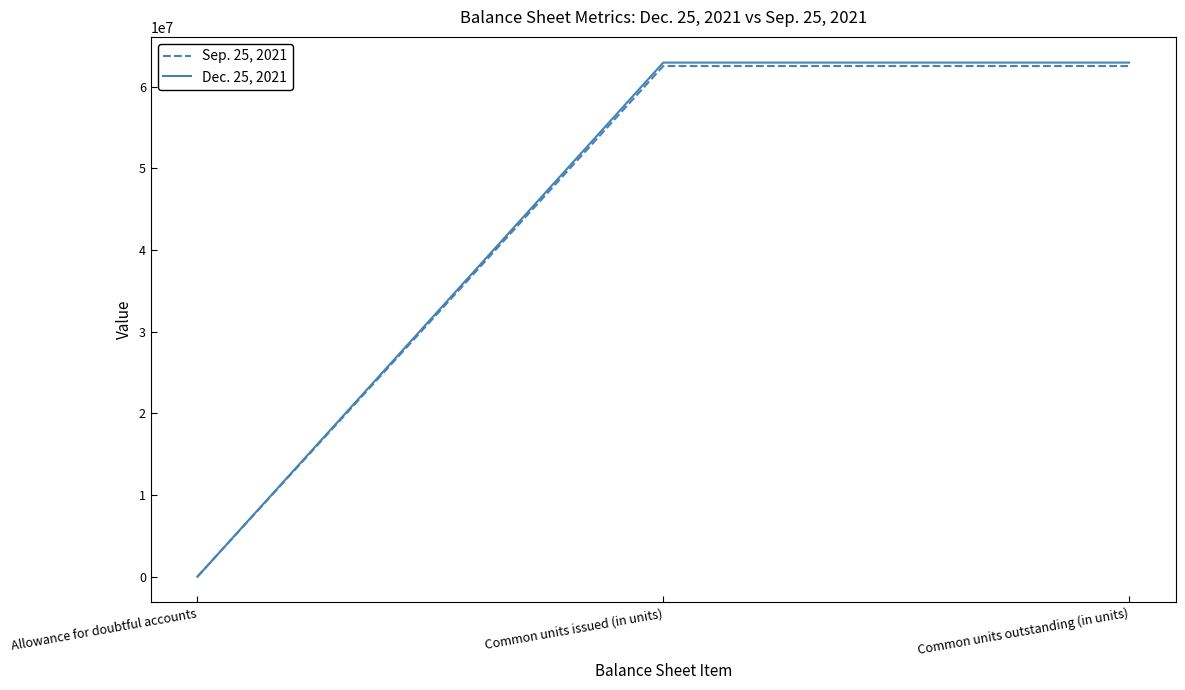

Which label corresponds to the smallest value in the chart?

Allowance for doubtful accounts